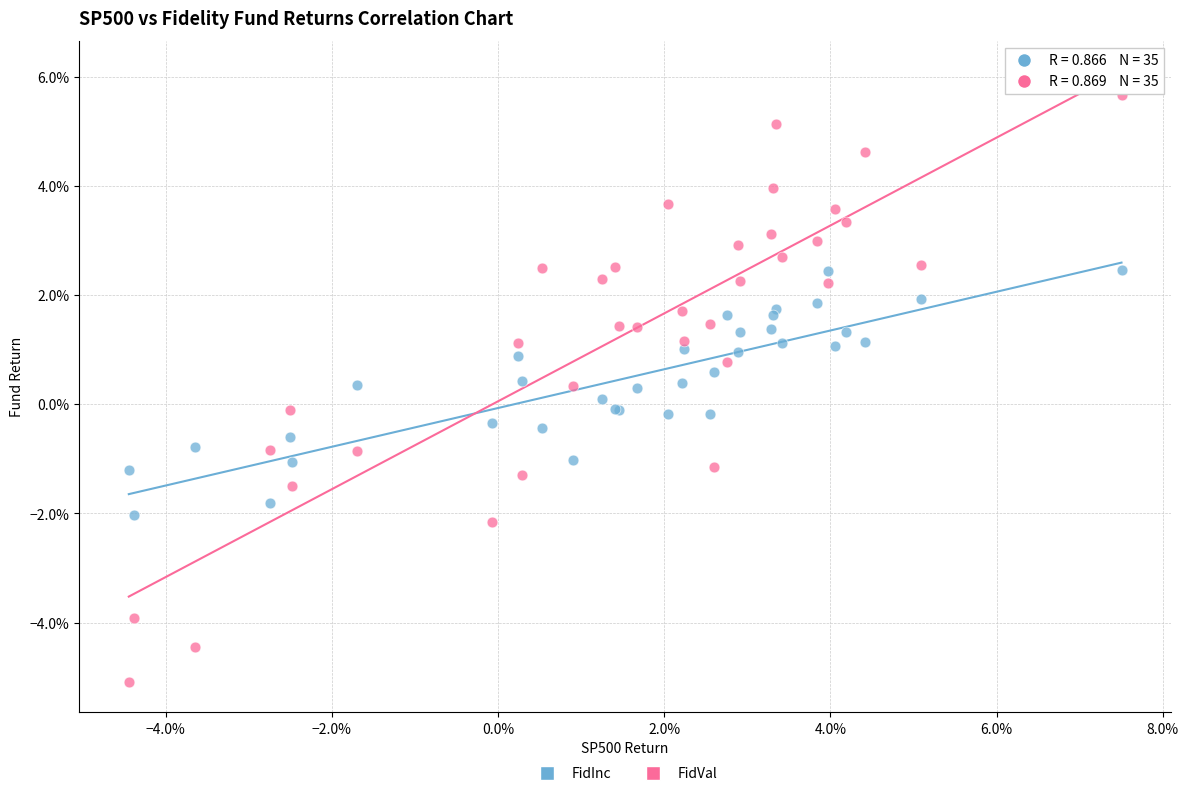

Which series has the widest spread of Y values?

FidVal